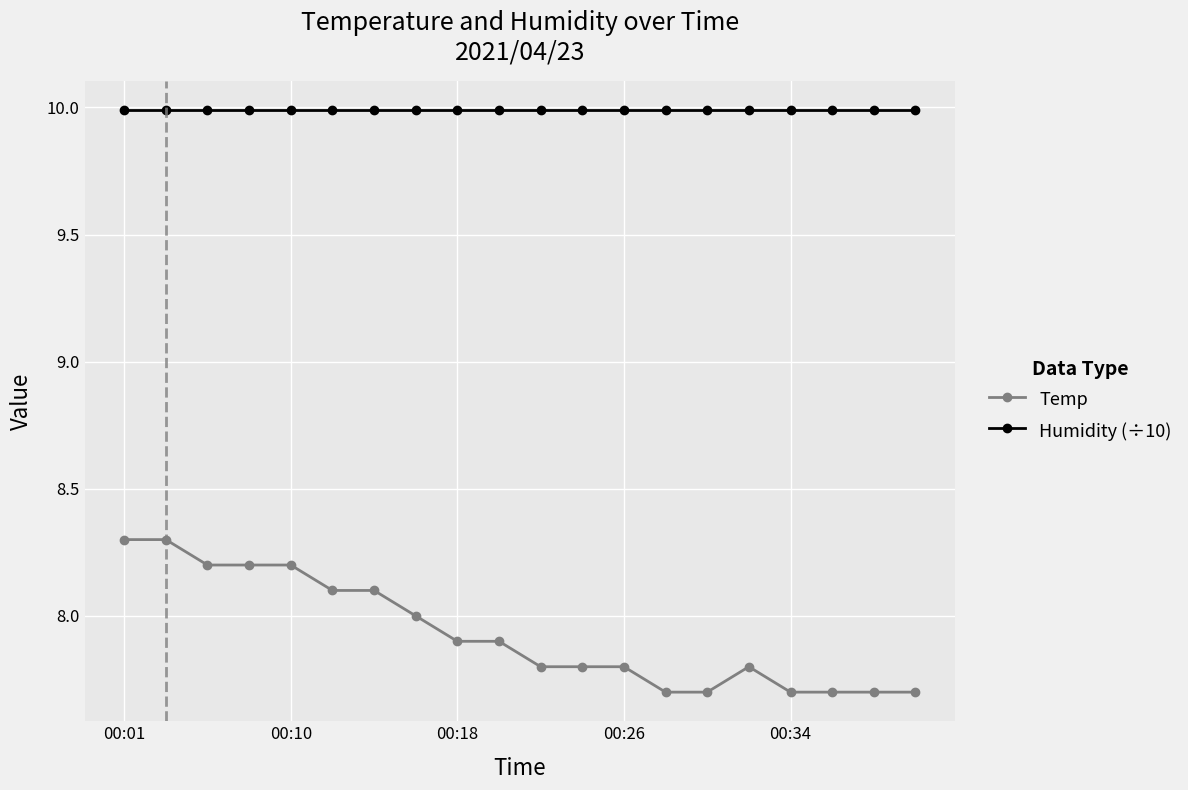

At how many categories does at least one series exceed 9?

20